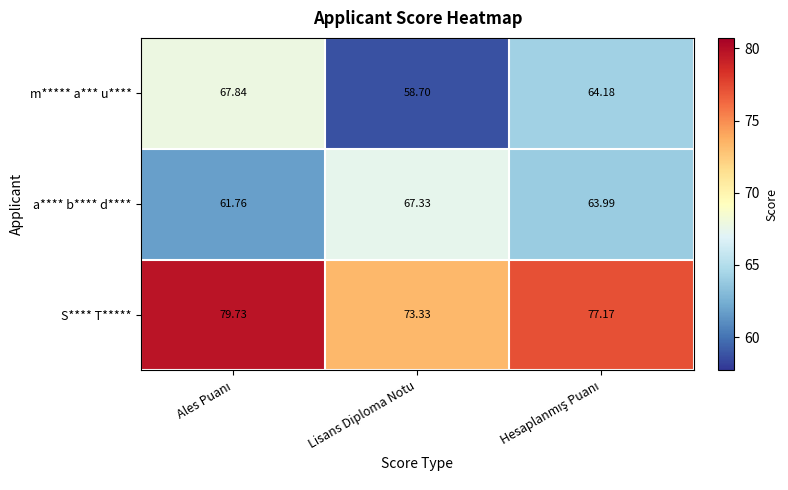

Which series has the largest range (max minus min)?

m***** a*** u****